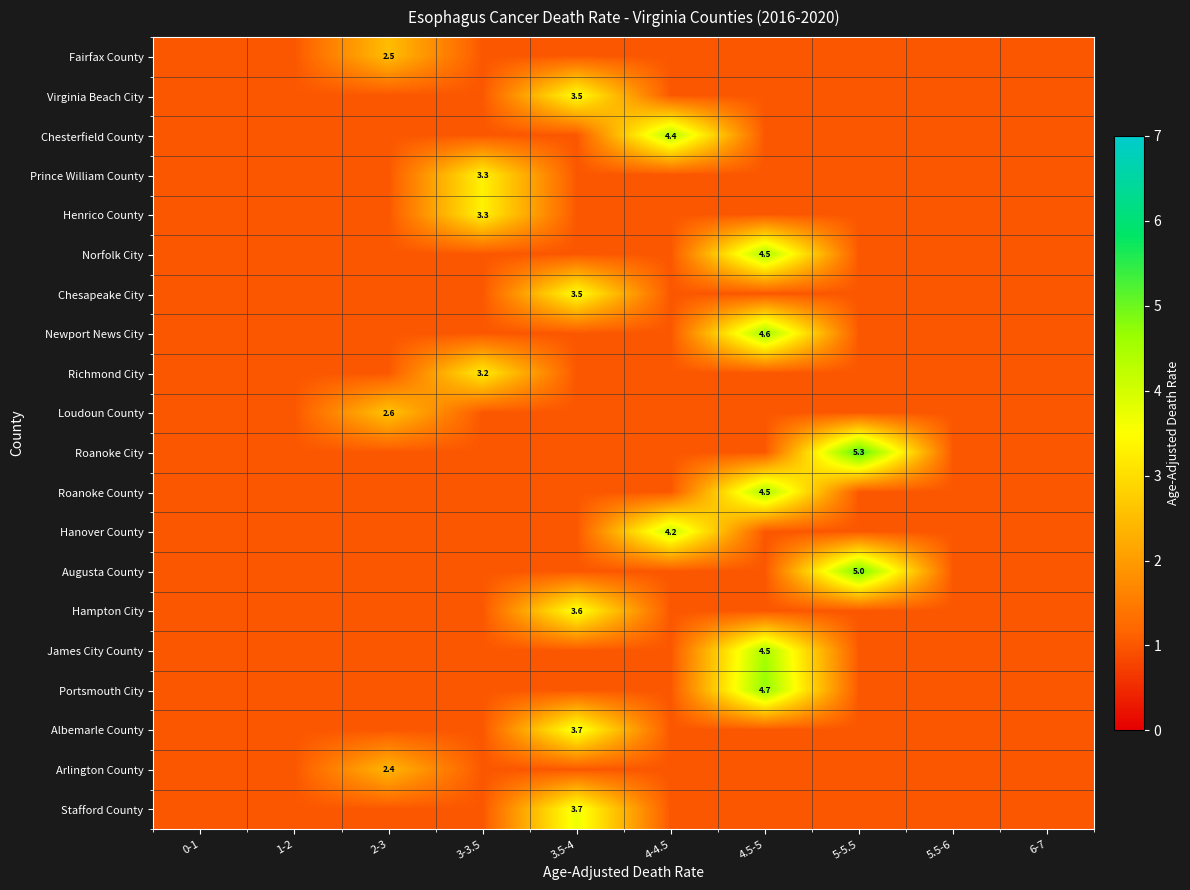

Is it true that Prince William County equals 1.0 at 6-7?

True